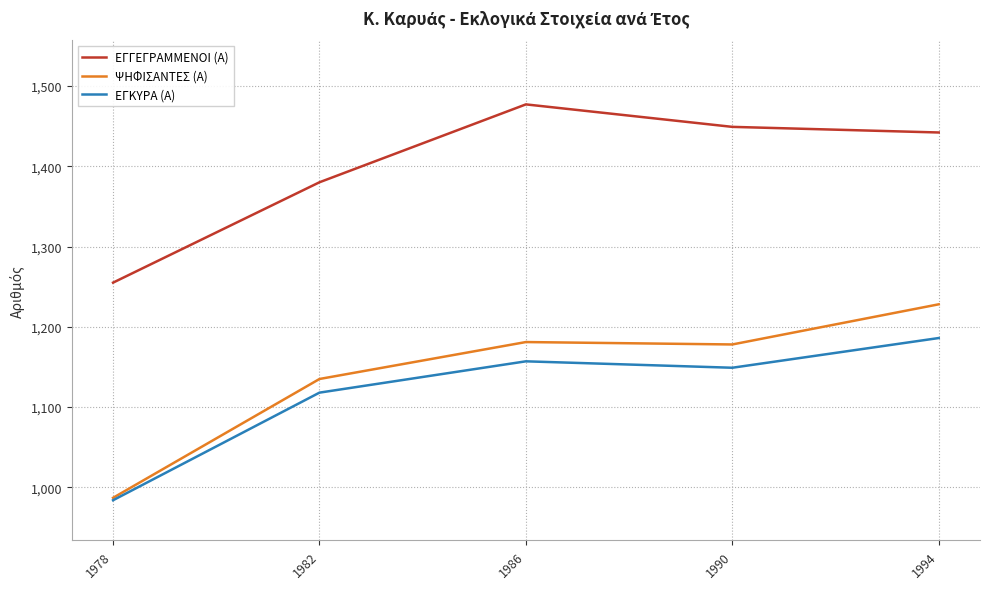

True or false: ΕΓΚΥΡΑ (Α) and ΕΓΓΕΓΡΑΜΜΕΝΟΙ (Α) intersect in this chart.

False